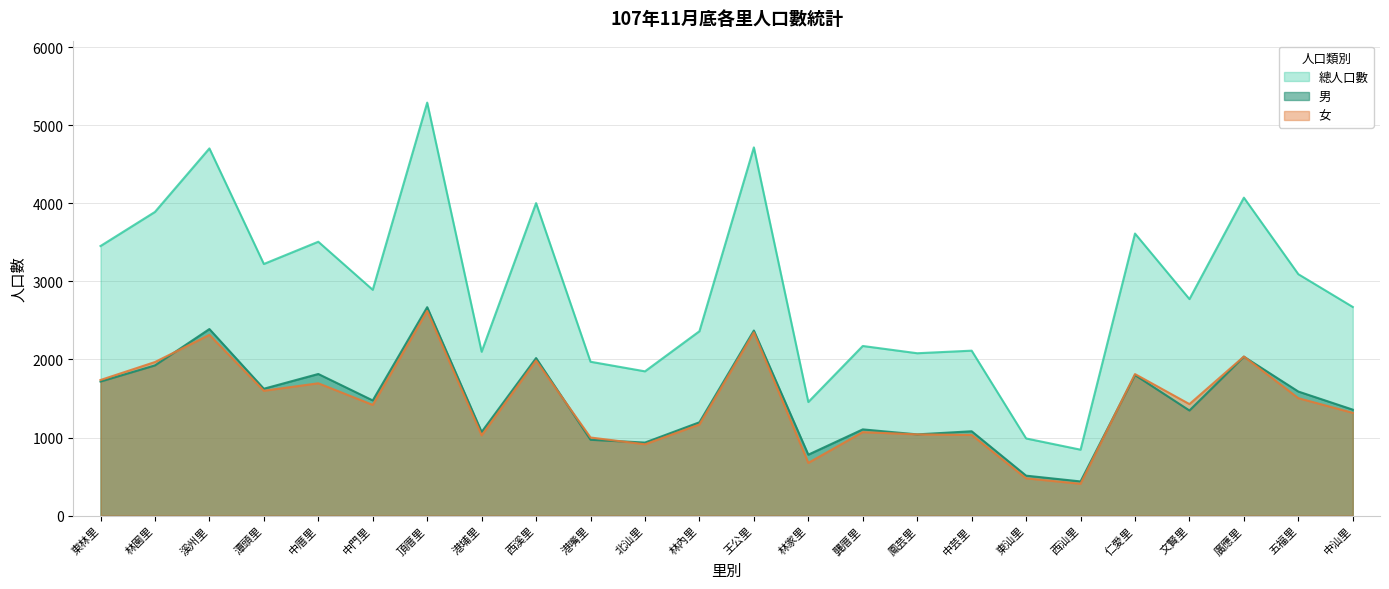

What is the difference between the second highest and minimum values in the 女 series?

1940